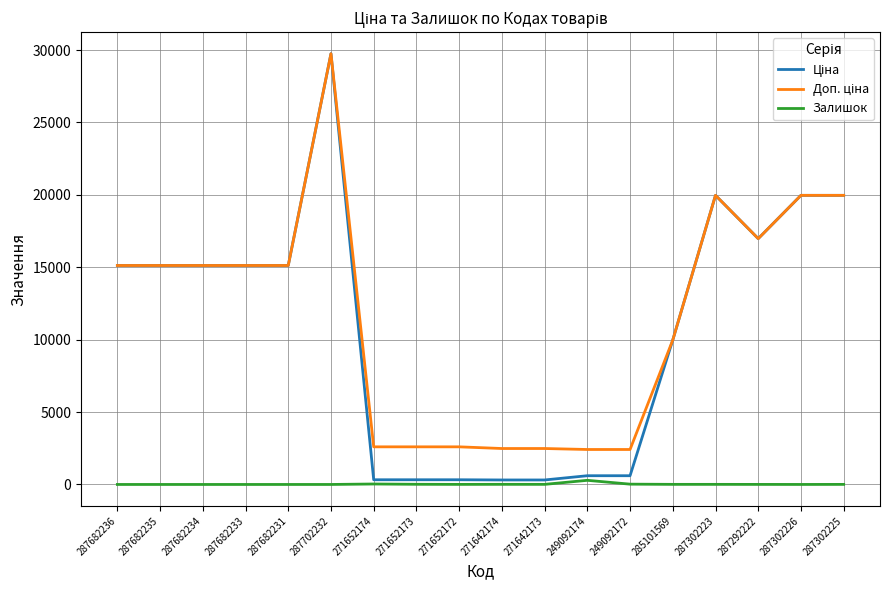

Is it true that Залишок equals 286.0 at 249092174?

True